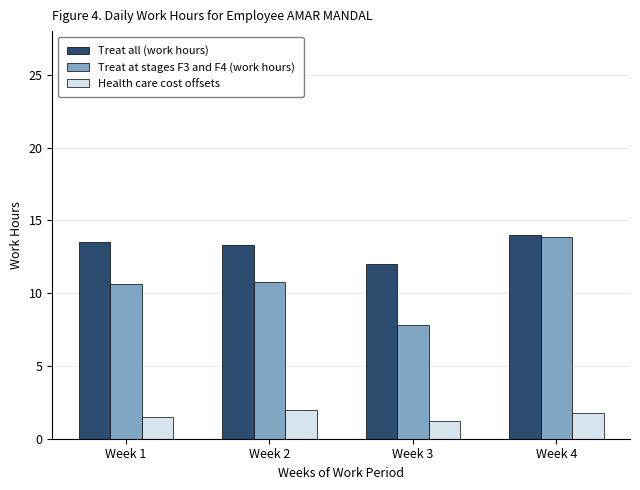

What is the sum of all Health care cost offsets values?

6.5